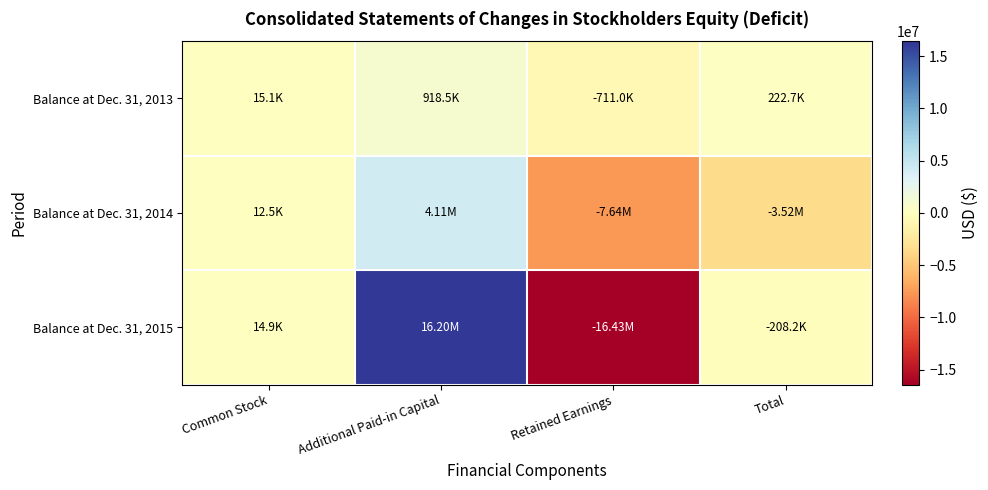

Reading left to right, what are all the values shown in this chart?

Balance at Dec. 31, 2013: Common Stock=15137	Additional Paid-in Capital=918490	Retained Earnings=-710962	Total=222665
Balance at Dec. 31, 2014: Common Stock=12500	Additional Paid-in Capital=4107076	Retained Earnings=-7641101	Total=-3521525
Balance at Dec. 31, 2015: Common Stock=14915	Additional Paid-in Capital=16204280	Retained Earnings=-16427378	Total=-208183